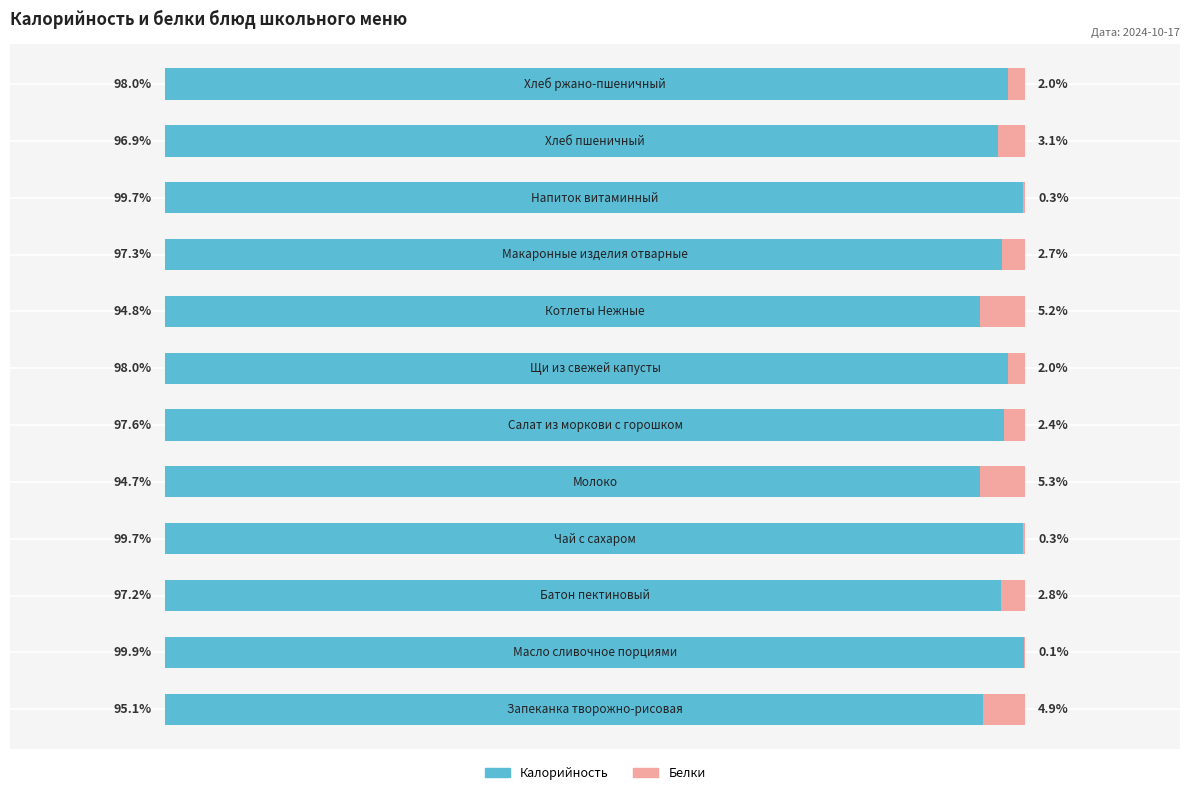

What are all the series names shown in the legend?

Калорийность, Белки